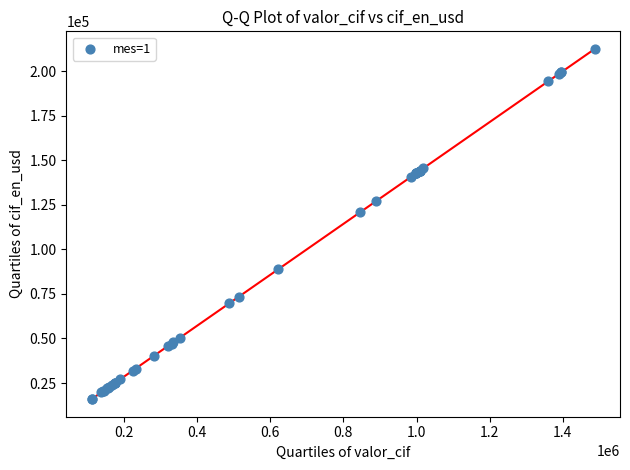

What Y value in the scatter plot is closest to 114223?

120746.3